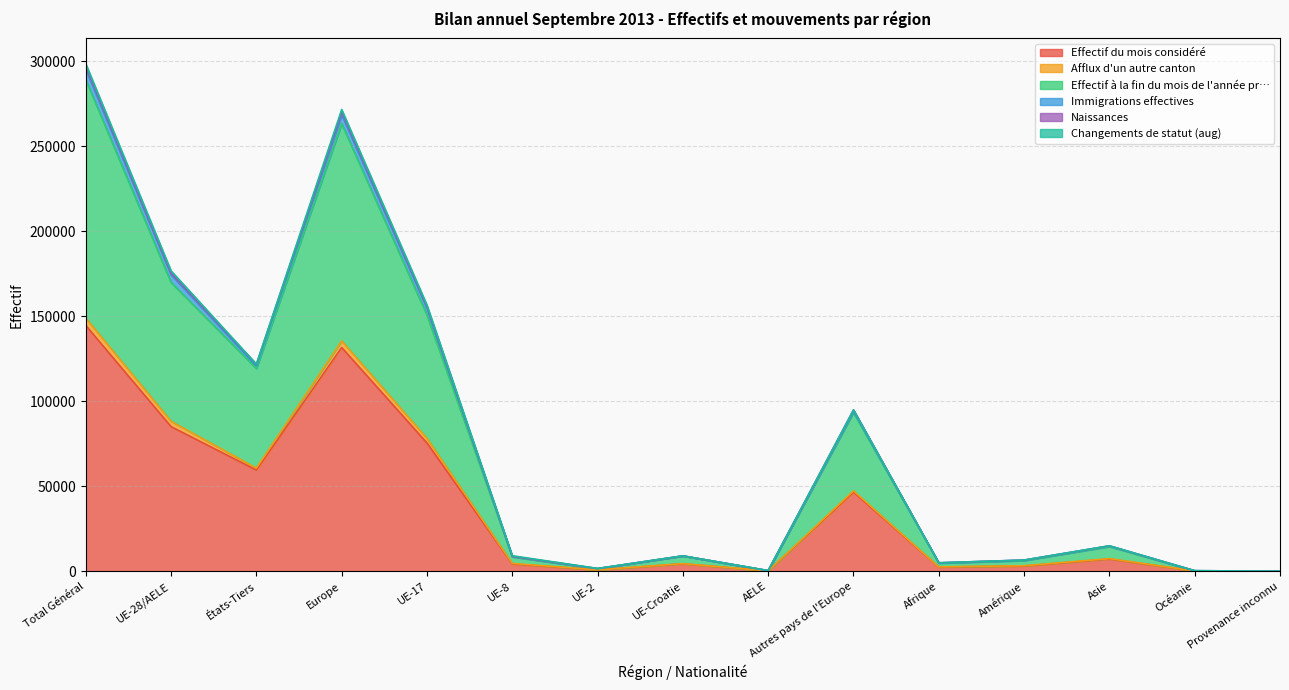

What is the total value across all series at Amérique?

6576